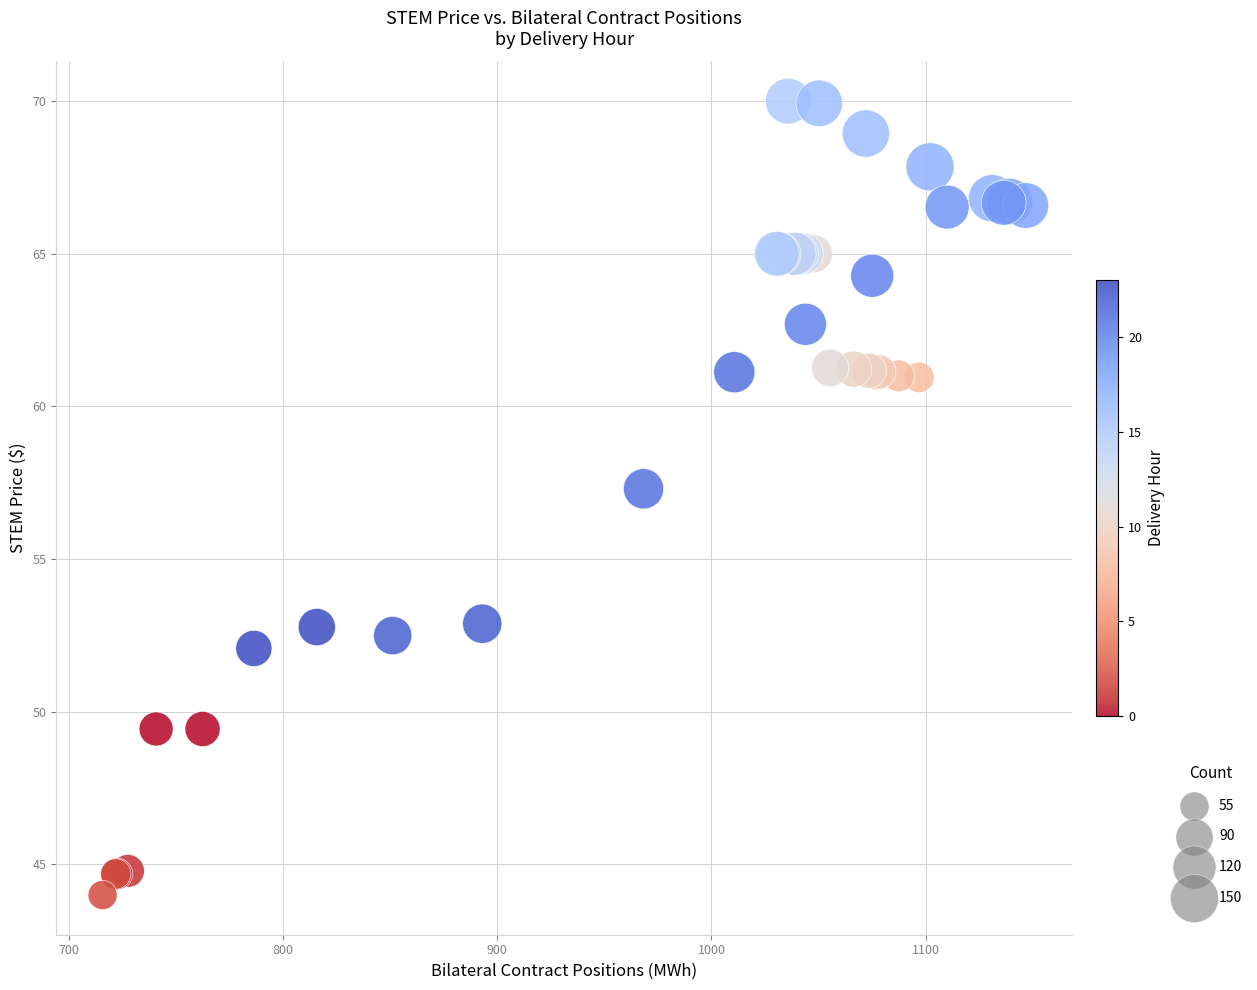

What Y value in the scatter plot is closest to 56?

57.3